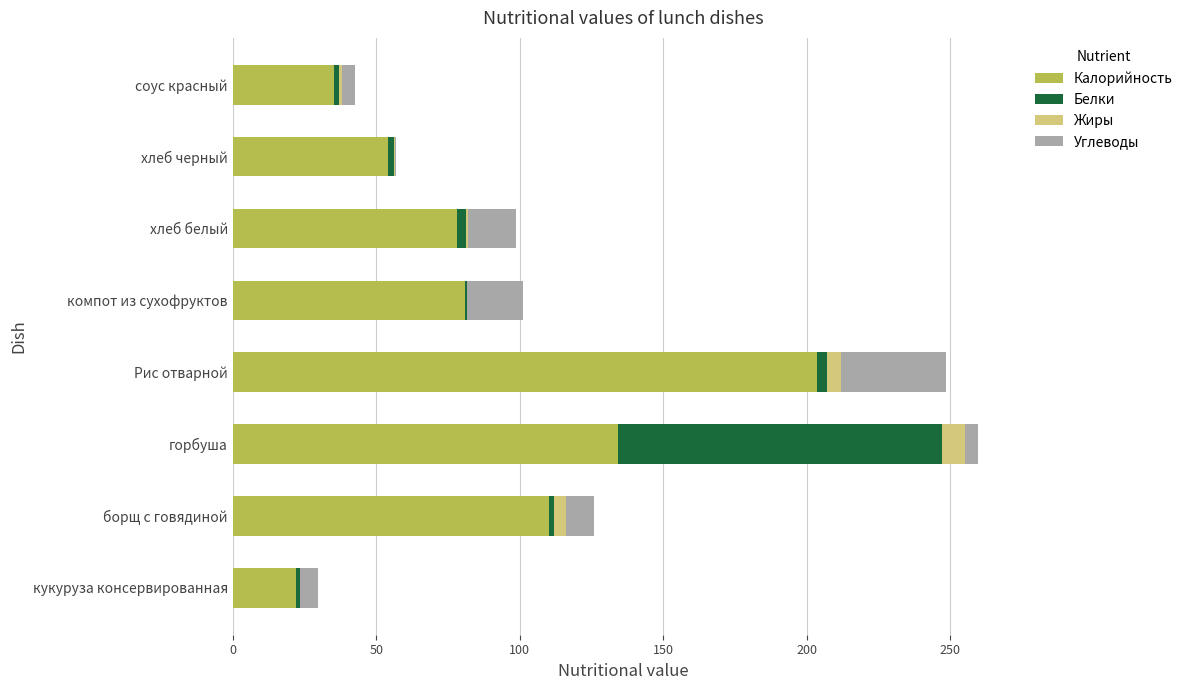

Which category has the highest value in the Калорийность series?

Рис отварной